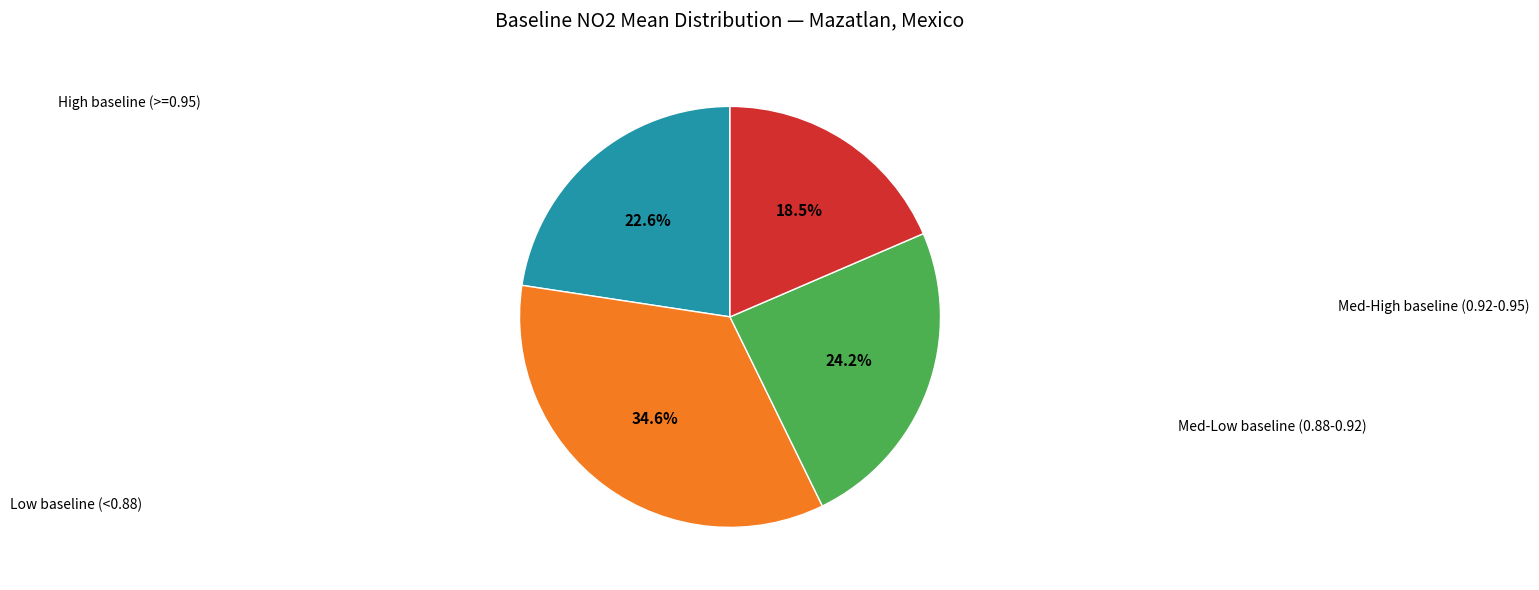

Does any single category account for the majority?

No